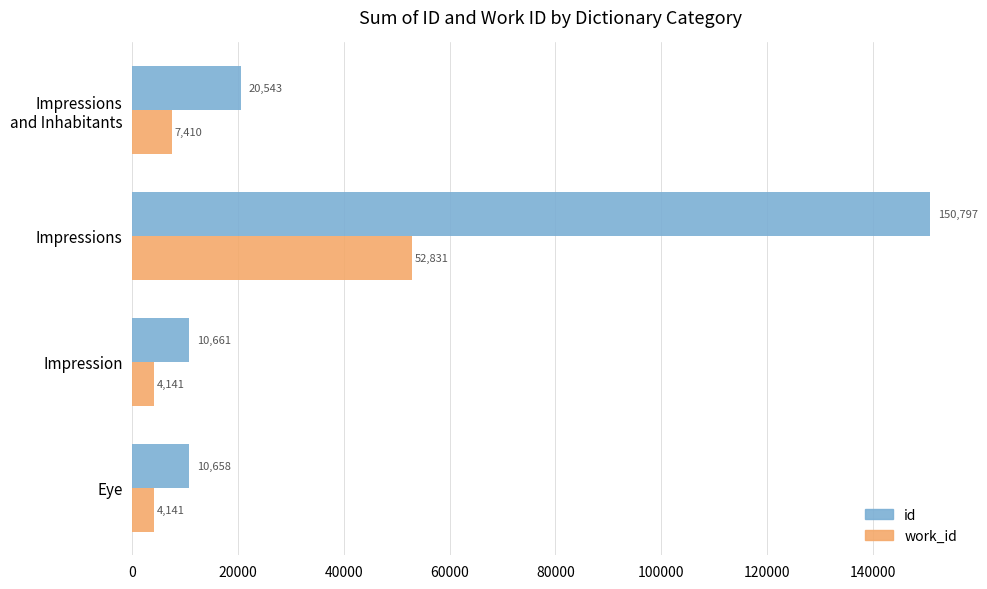

The value of work_id at Eye is 4141. True or false?

True